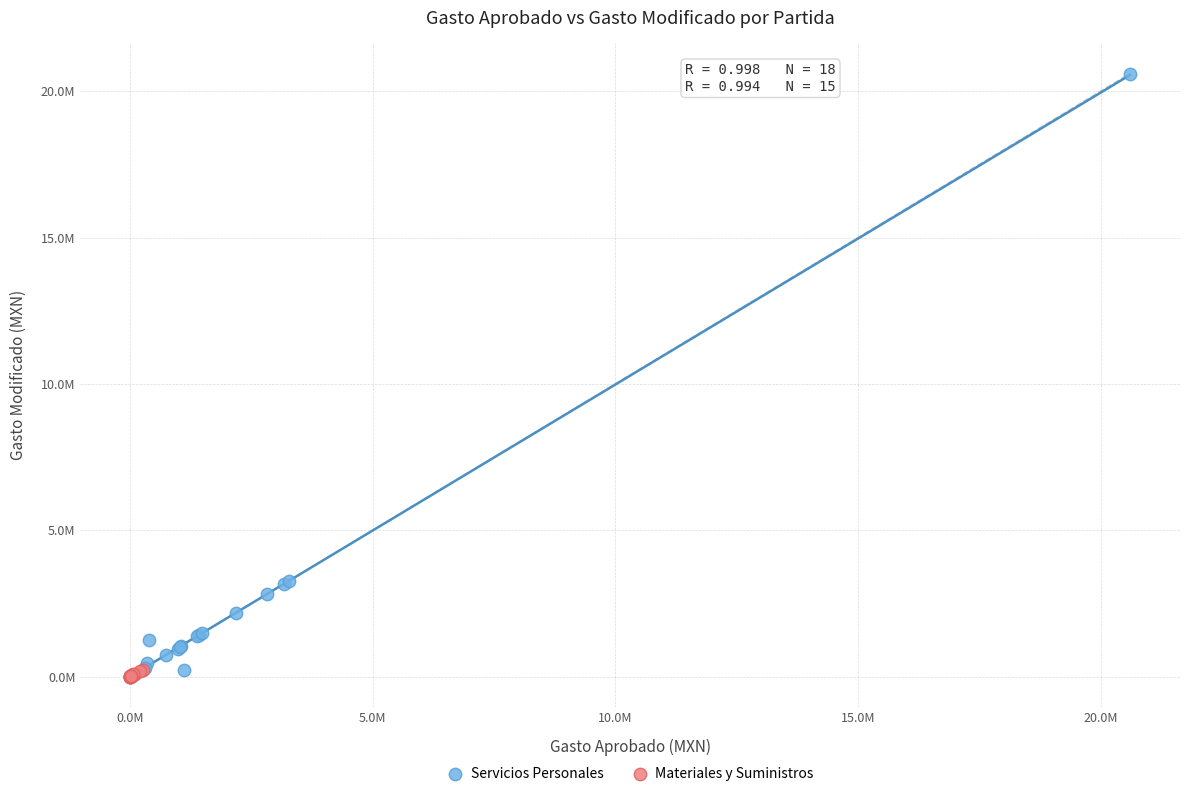

Which series has the largest Y range (max minus min)?

Servicios Personales